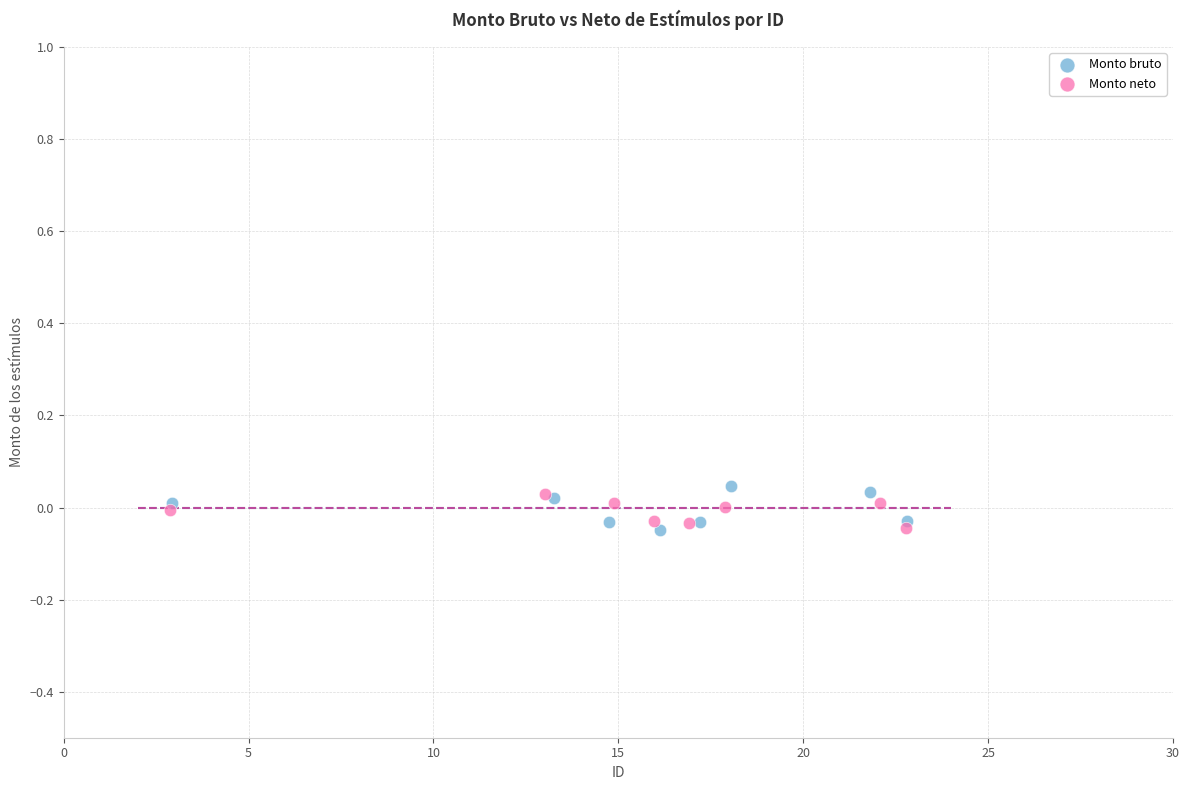

Which series has the widest spread of Y values?

Monto bruto